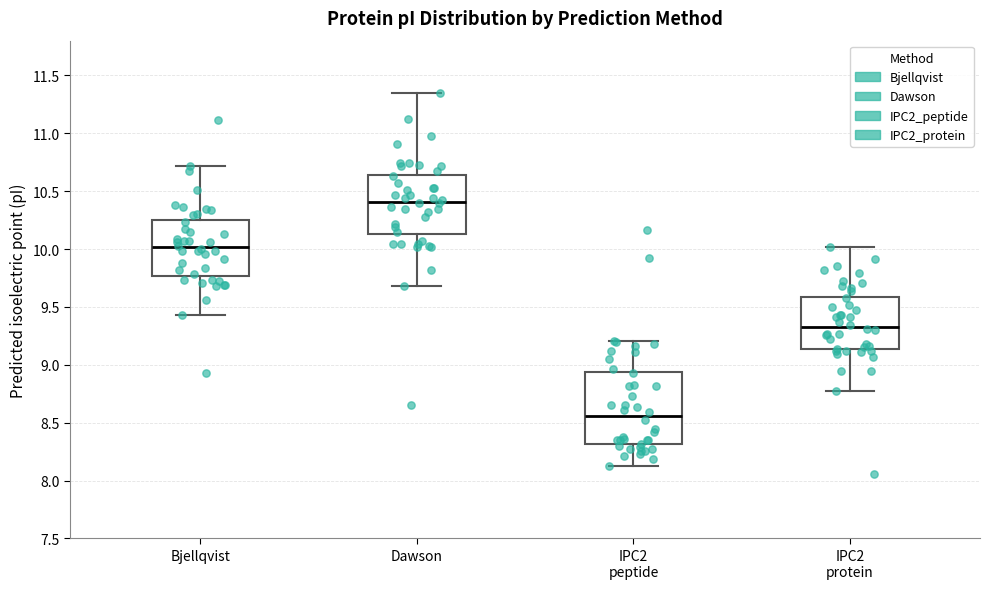

Which box's median line is the lowest?

IPC2 peptide